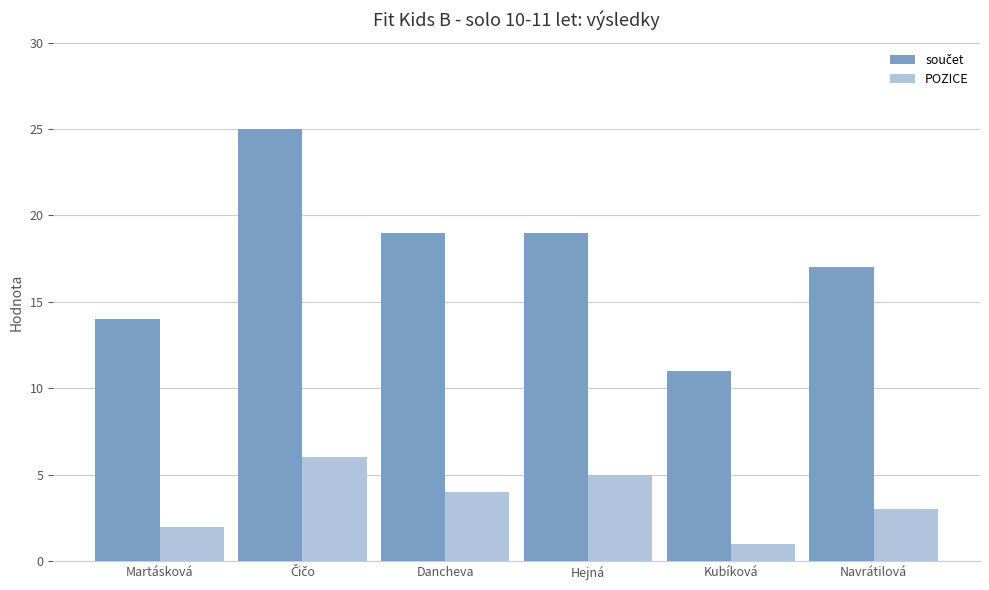

Which category has the lowest value in the POZICE series?

Kubíková